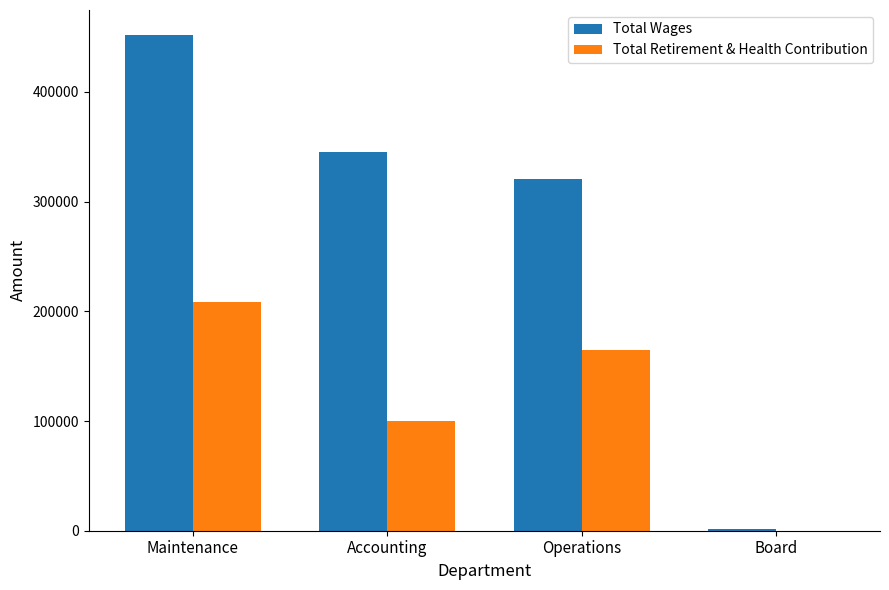

True or false: Total Retirement & Health Contribution has a value of 0 at Board.

True